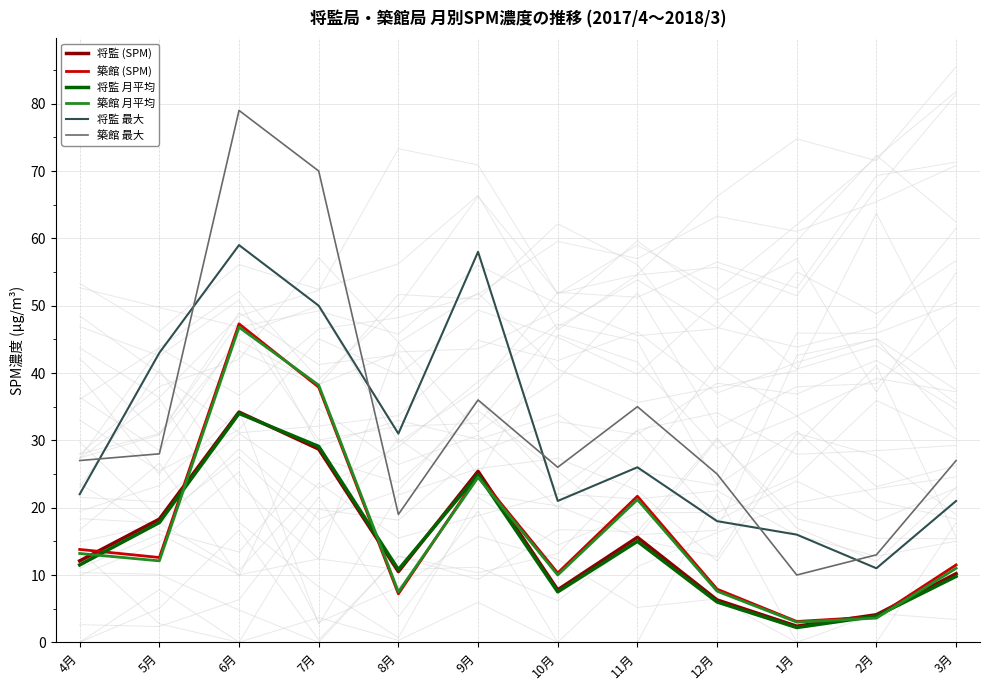

What is the difference between the 築館 (SPM) values at 12月 and 6月?

39.4